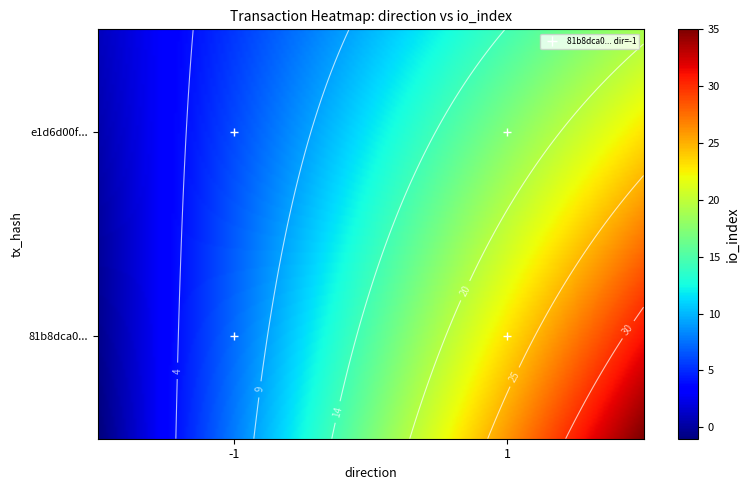

Rank the series at -1 from lowest to highest value.

81b8dca01641328441d6323d55f970f07d29d30, e1d6d00f116e5dd98968e103ba2669e9efdd8a4